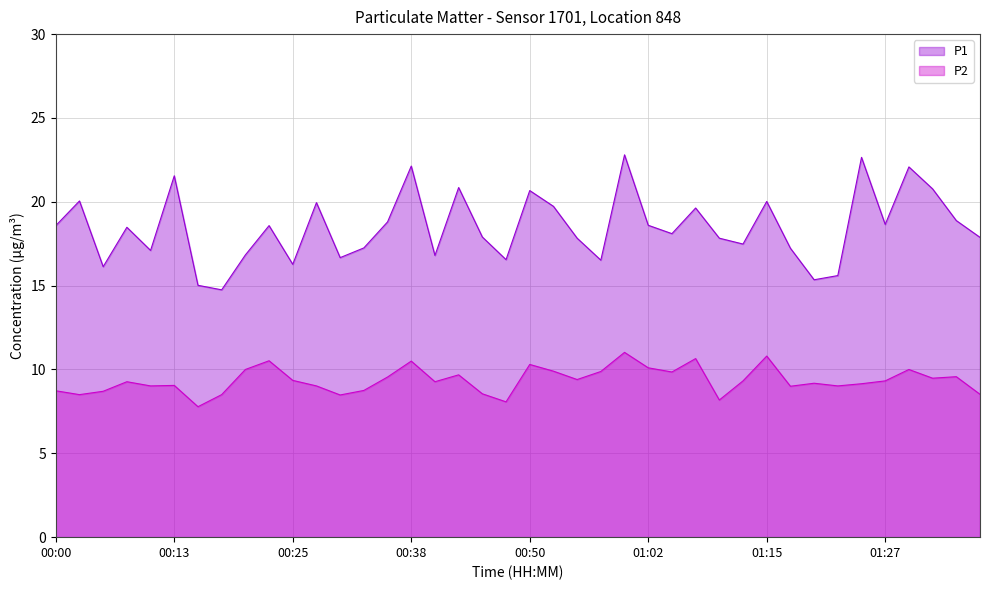

What is the greatest value displayed?

22.8